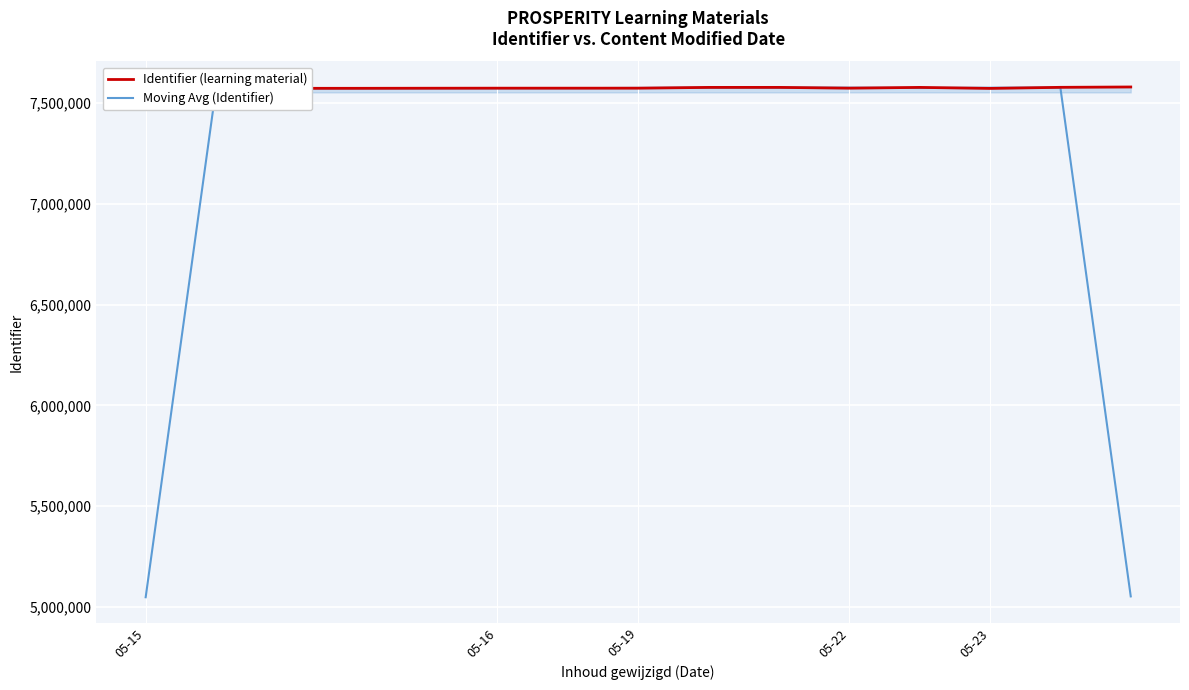

What is the value of the Identifier (learning material) point at the 15th from the left?

7579482.0